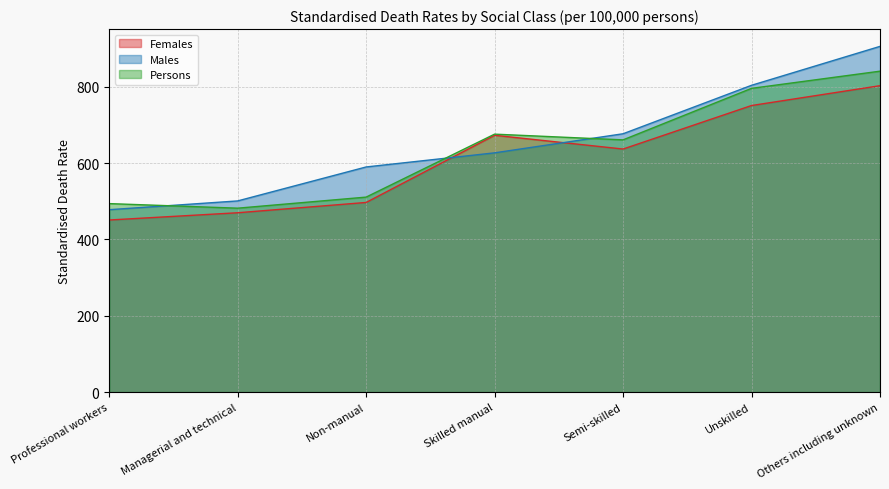

At which category does the chart reach its minimum across all series?

Professional workers